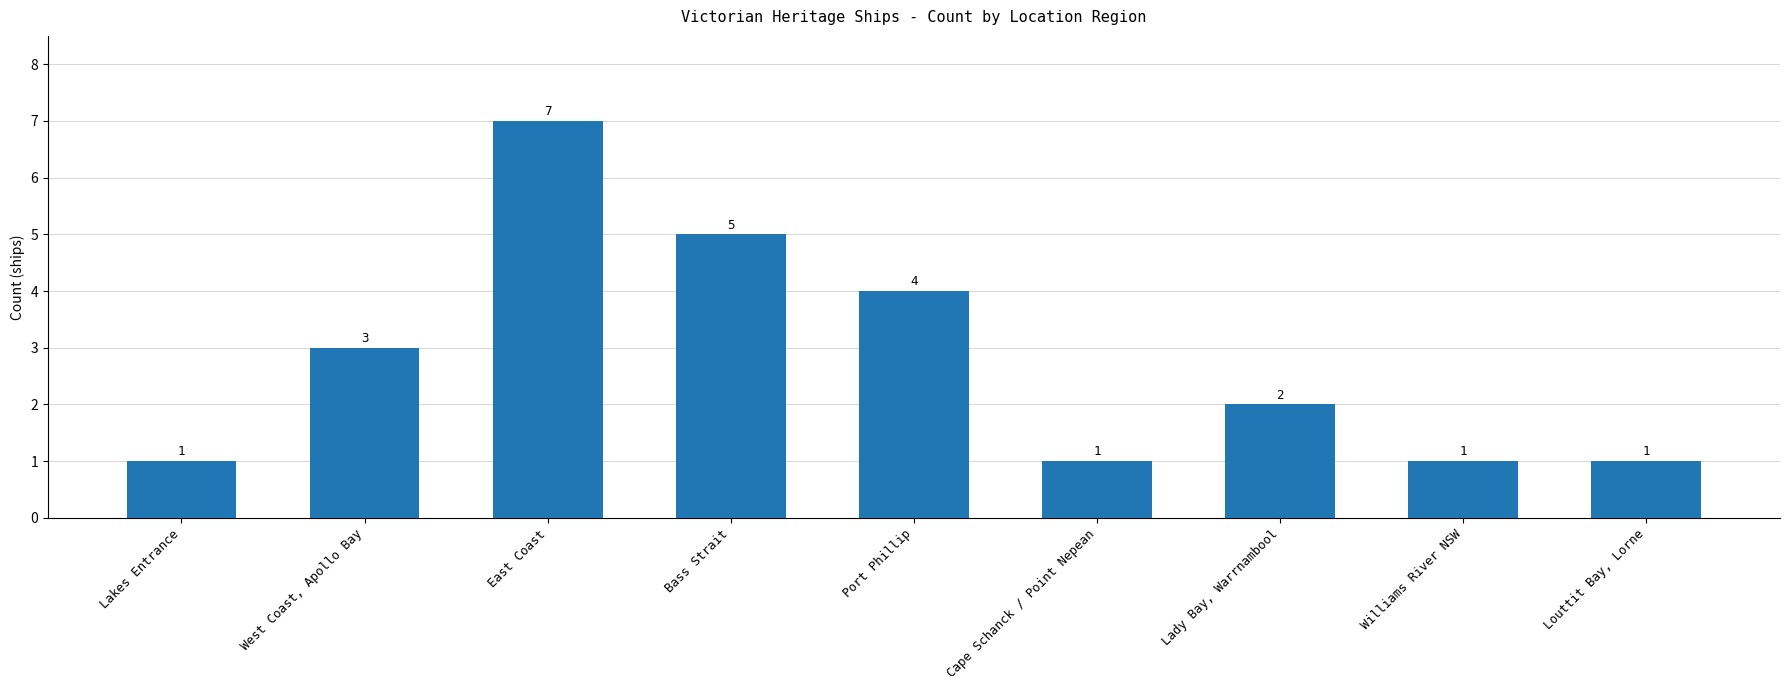

What is the sum of all values?

25